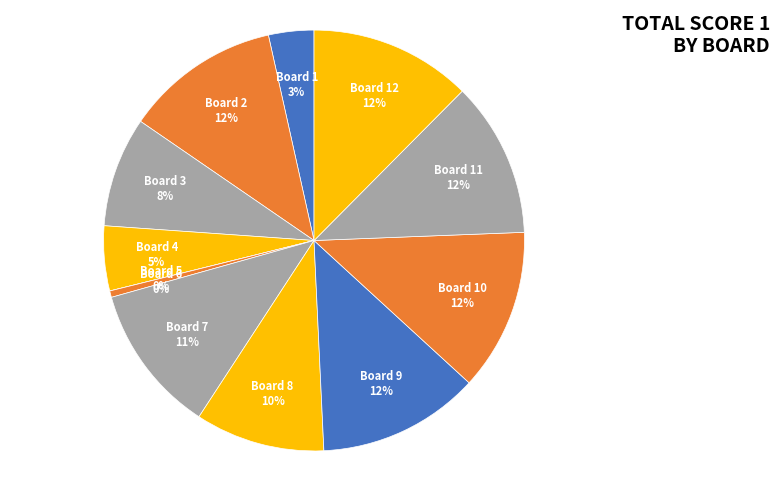

Rank the categories by value from highest to lowest.

9, 10, 12, 2, 11, 7, 8, 3, 4, 1, 6, 5